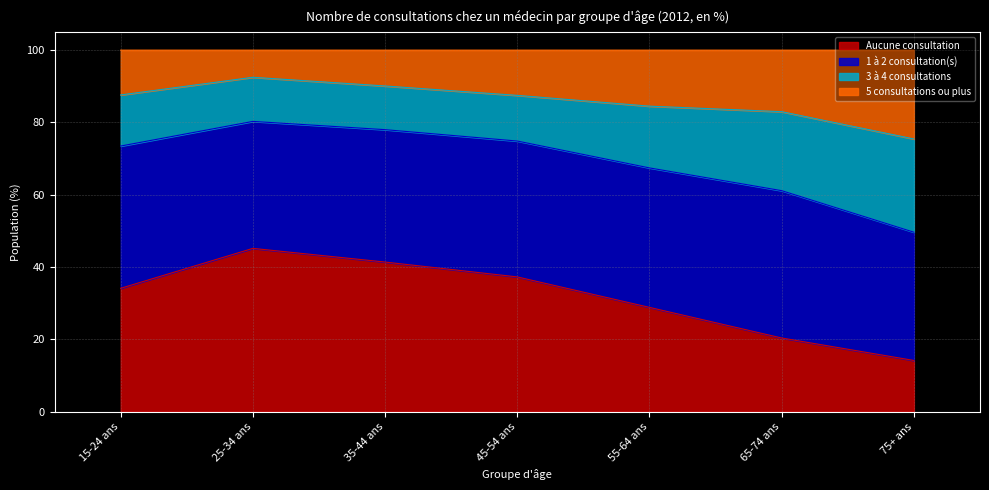

How many values in the Aucune consultation series exceed 34?

4